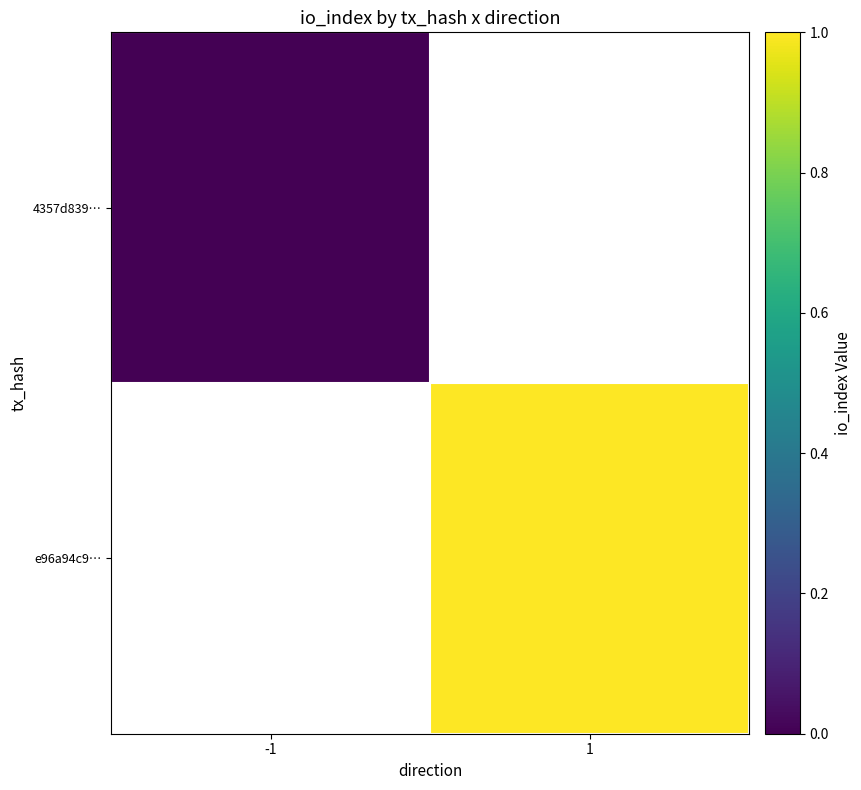

Is it true that e96a94c9… equals 1.0 at 1?

True